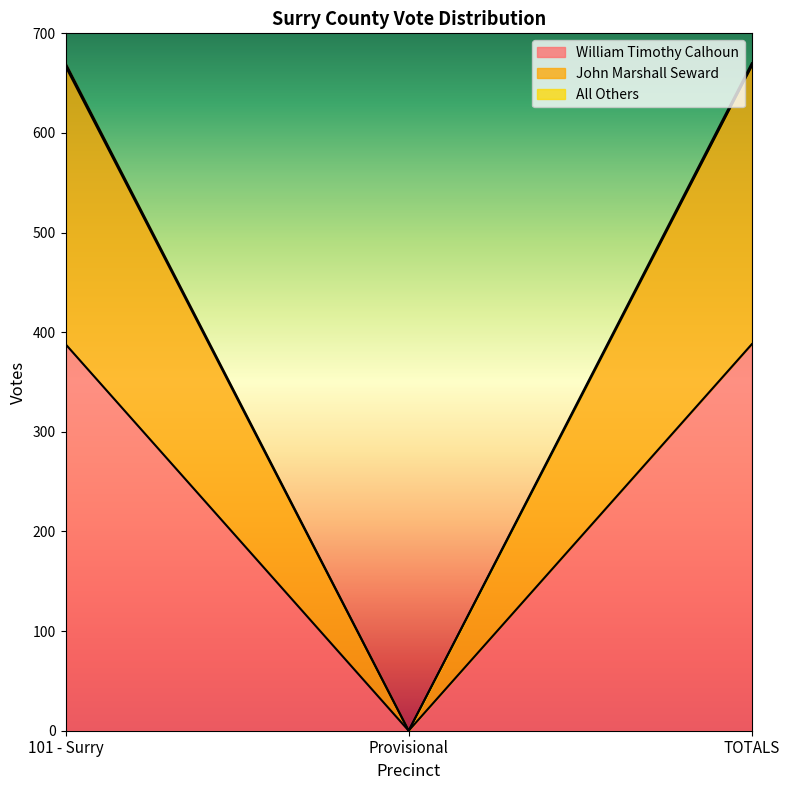

Between 101 - Surry and TOTALS, which is larger?

101 - Surry